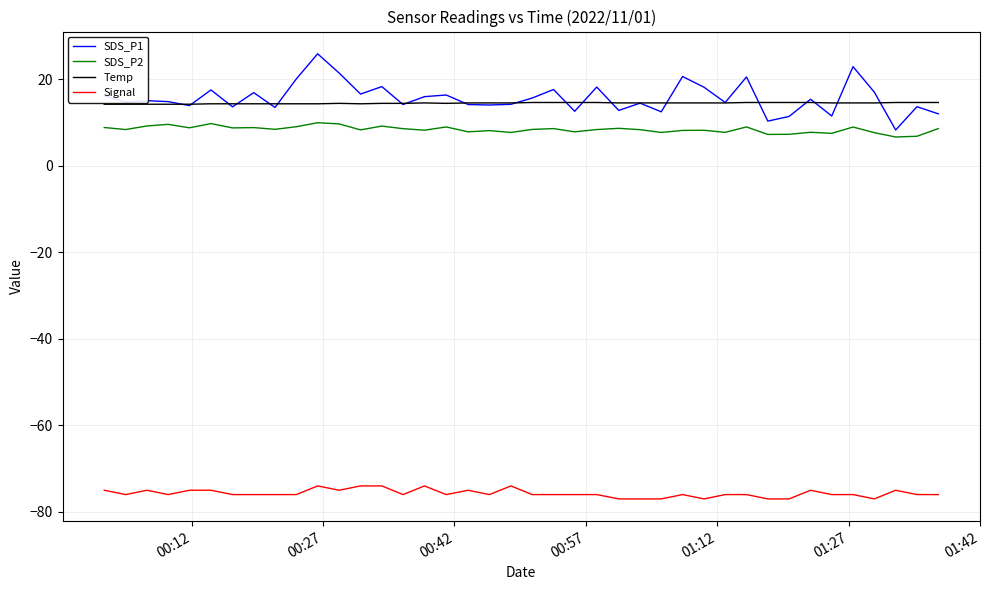

In SDS_P1, how many points are lower than both neighbors (excluding endpoints)?

14